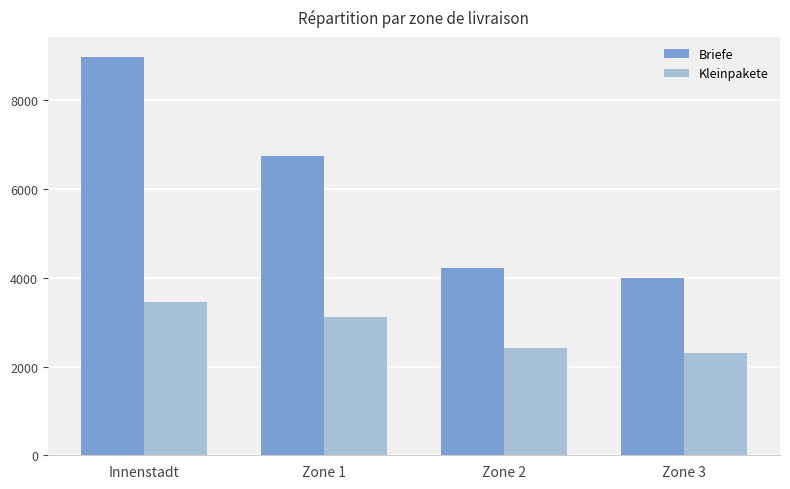

How many bars are there in each group?

2